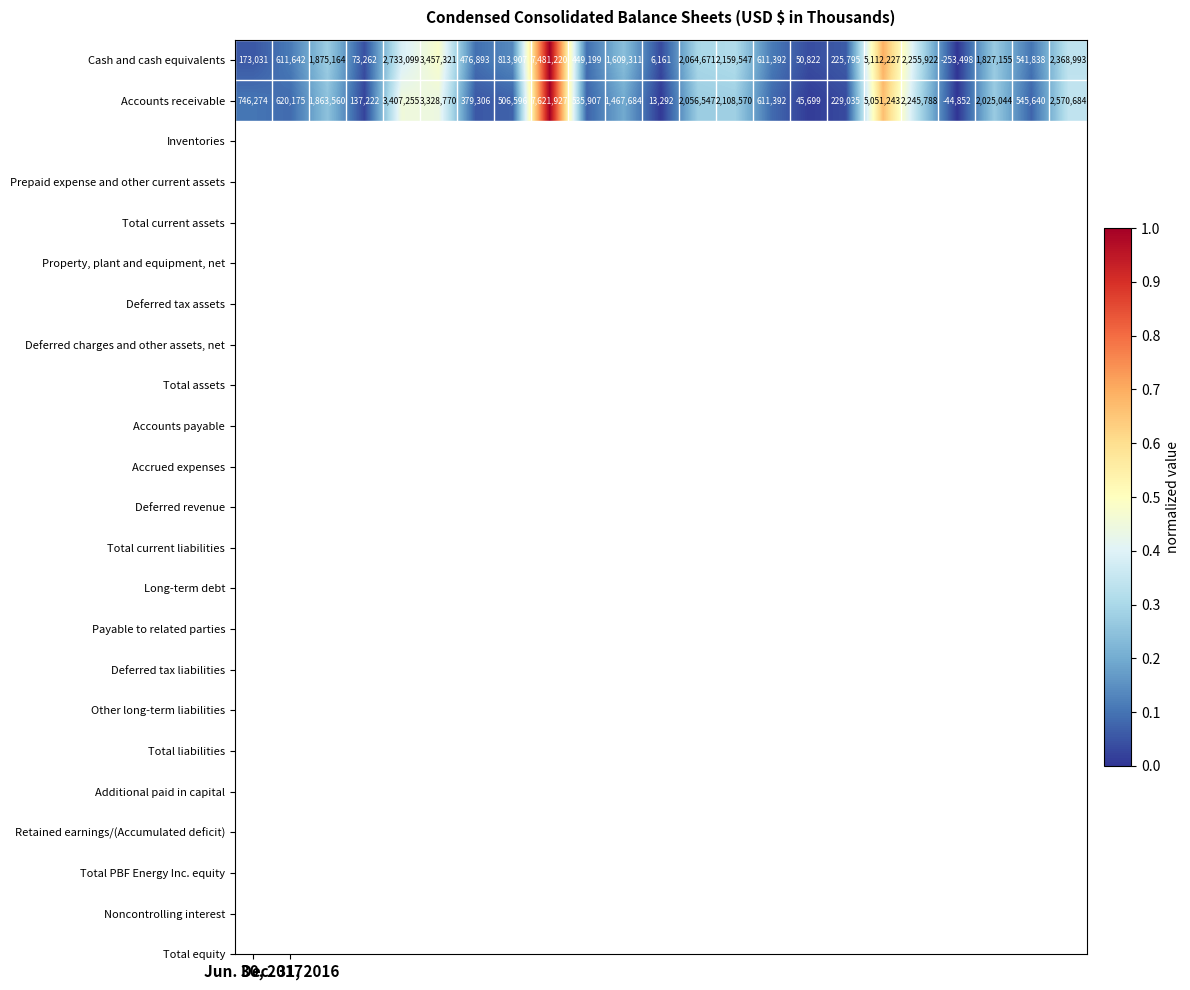

List the series in order of their peak value, lowest first.

Cash and cash equivalents, Accounts receivable